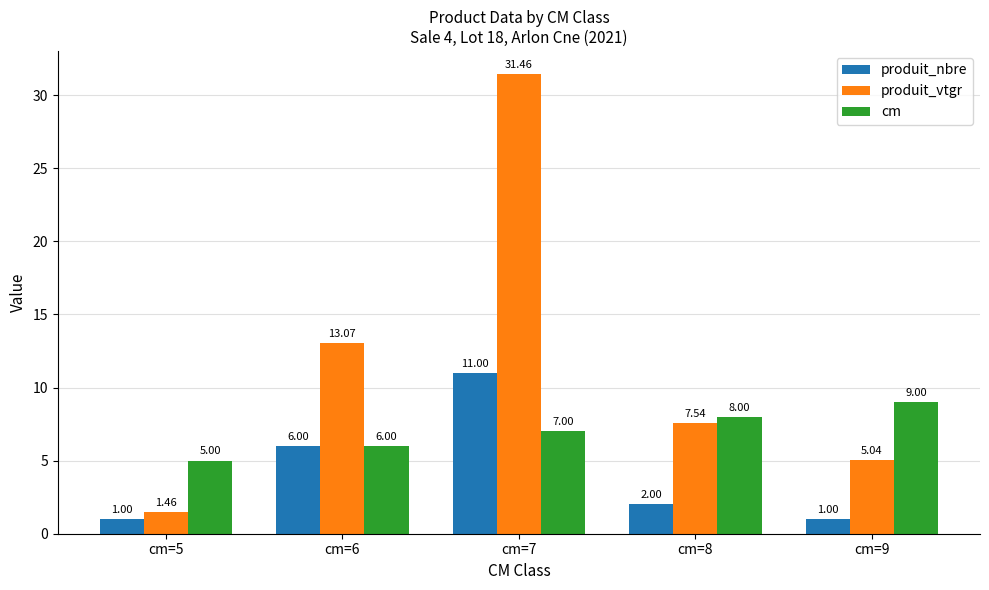

What is the value of the cm bar at the 5th from the left?

9.0